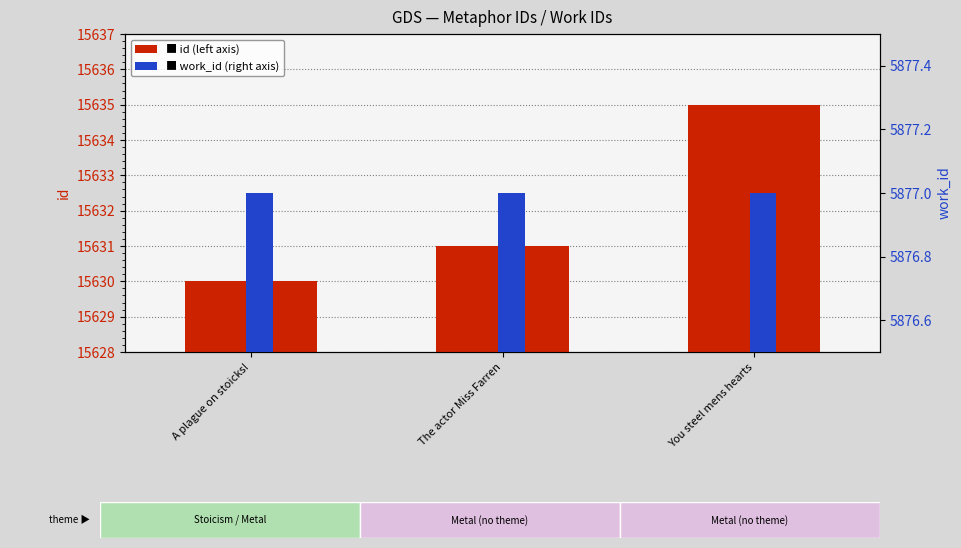

What is the spread (max minus min) of values at A plague on stoicks!?

9753